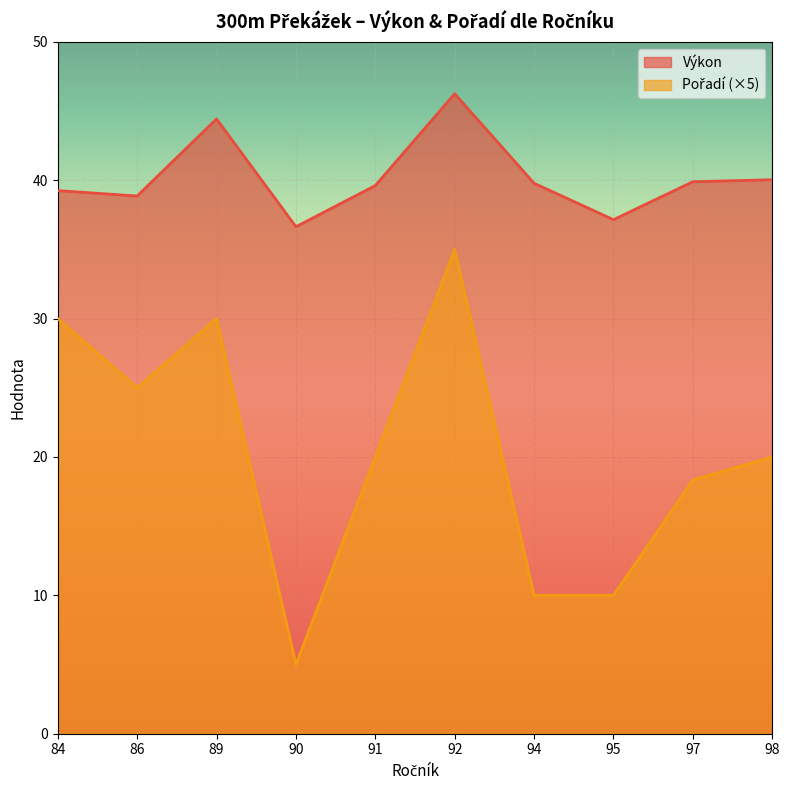

How many lines are shown in the chart?

2